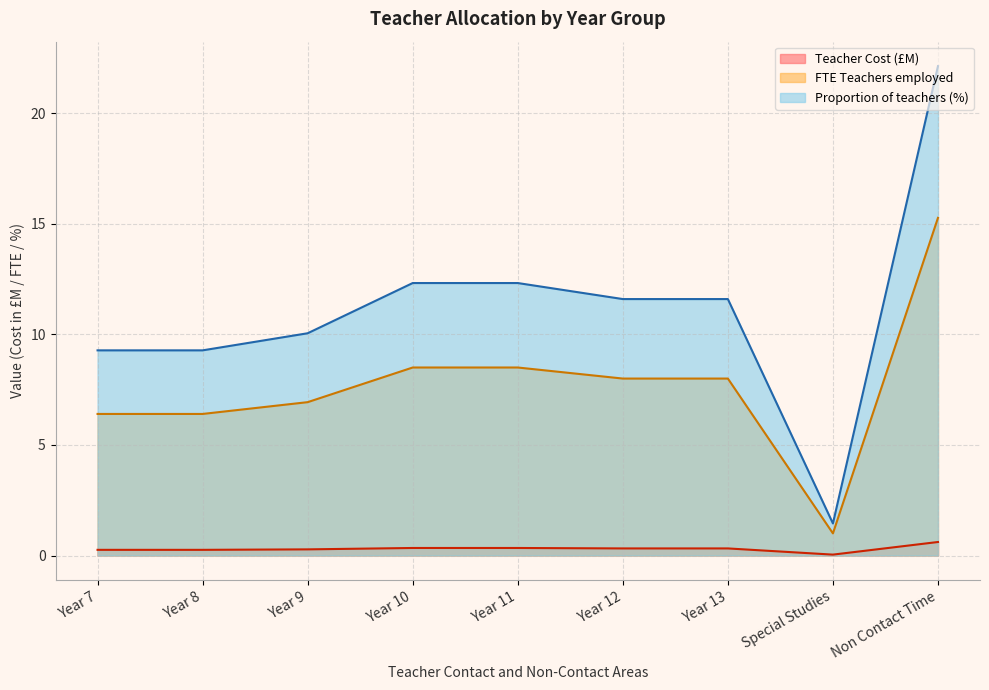

What are all the series names shown in the legend?

Teacher Cost (£M), FTE Teachers employed, Proportion of teachers (%)